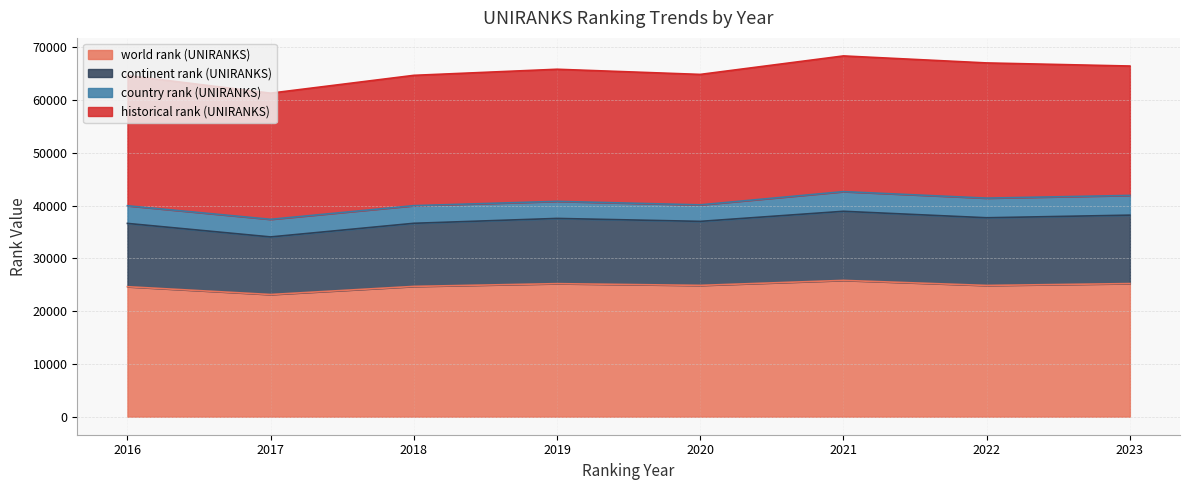

What is the total value across all series at 2022?

67031